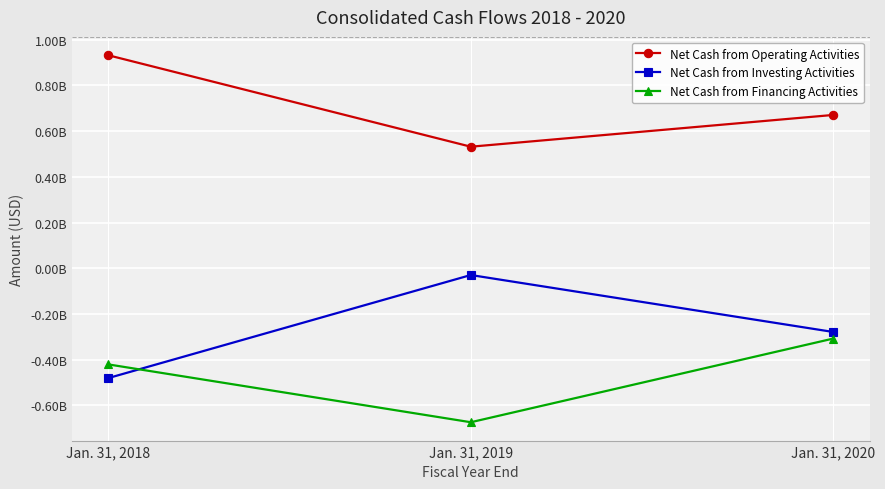

What is the value of the Net Cash from Financing Activities point at the 3rd from the left?

-307900000